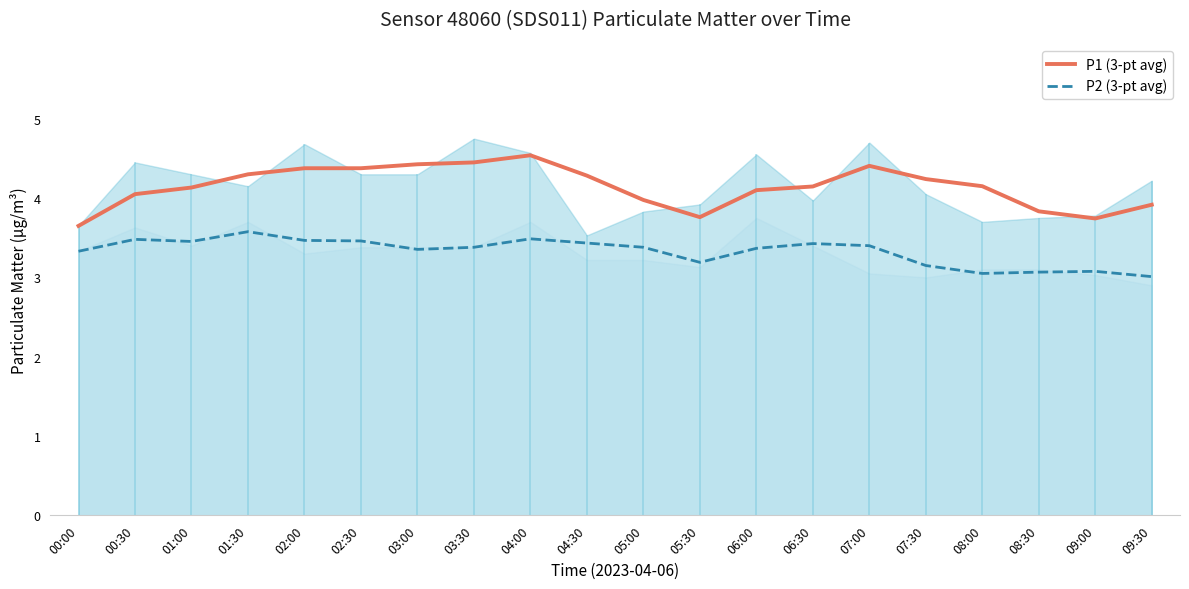

True or false: P2 (3-pt avg) has more than 2 interior local peaks.

True